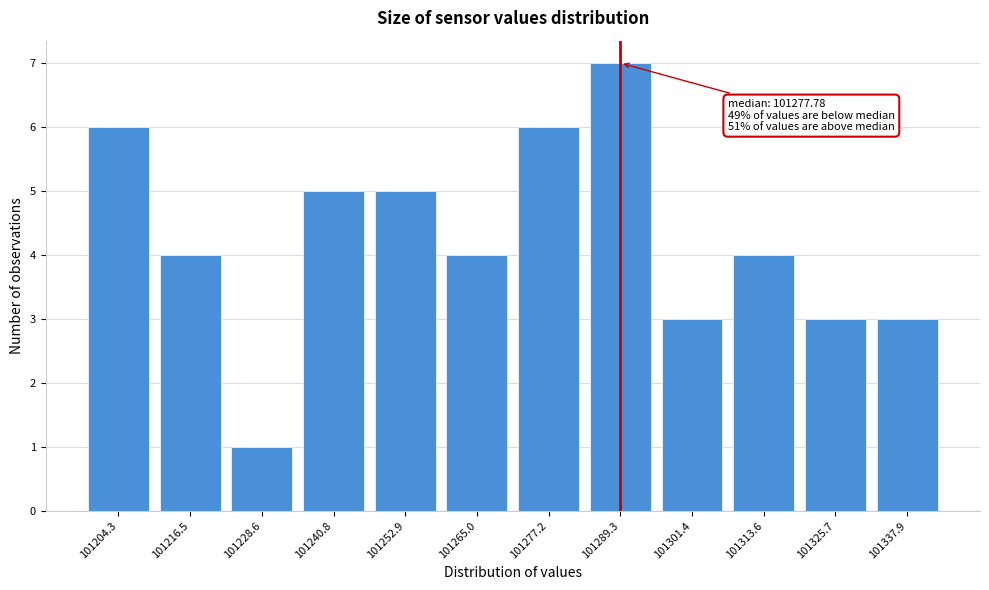

Reading right to left, transcribe all the data shown in this chart.

101337.9=3	101325.7=3	101313.6=4	101301.4=3	101289.3=7	101277.2=6	101265.0=4	101252.9=5	101240.8=5	101228.6=1	101216.5=4	101204.3=6